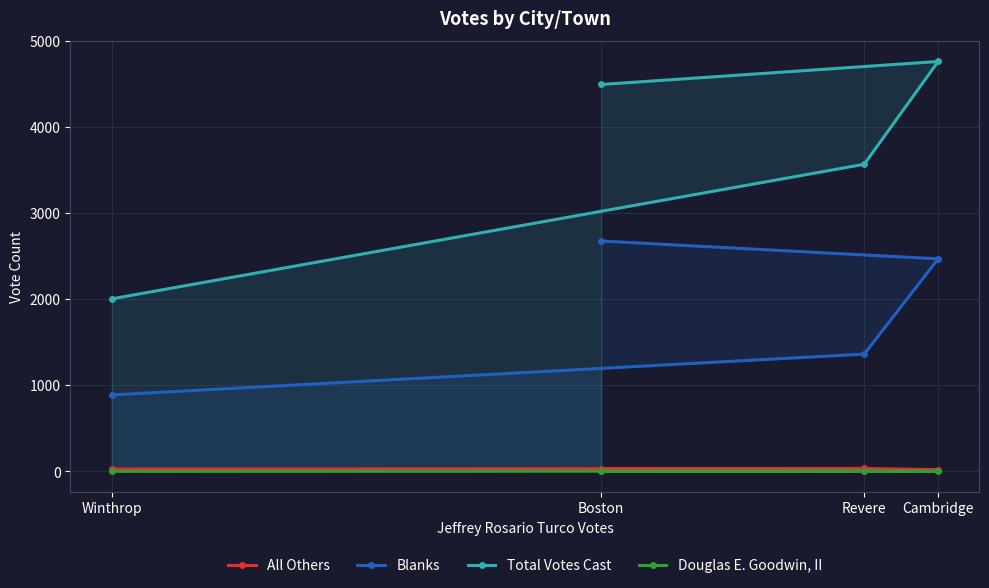

What is the total value across all series at Revere?

4968